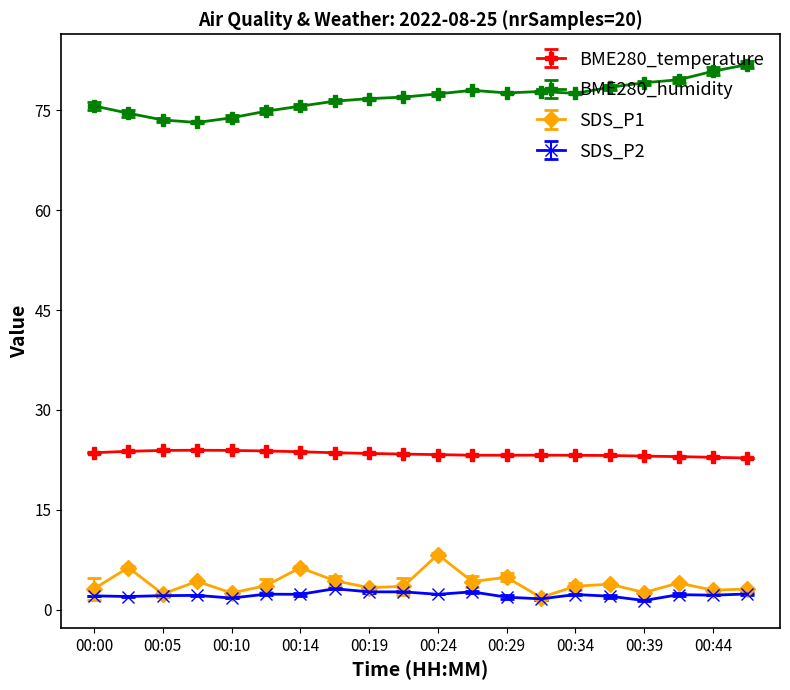

Rank the series by their maximum value, from lowest to highest.

SDS_P2, SDS_P1, BME280_temperature, BME280_humidity